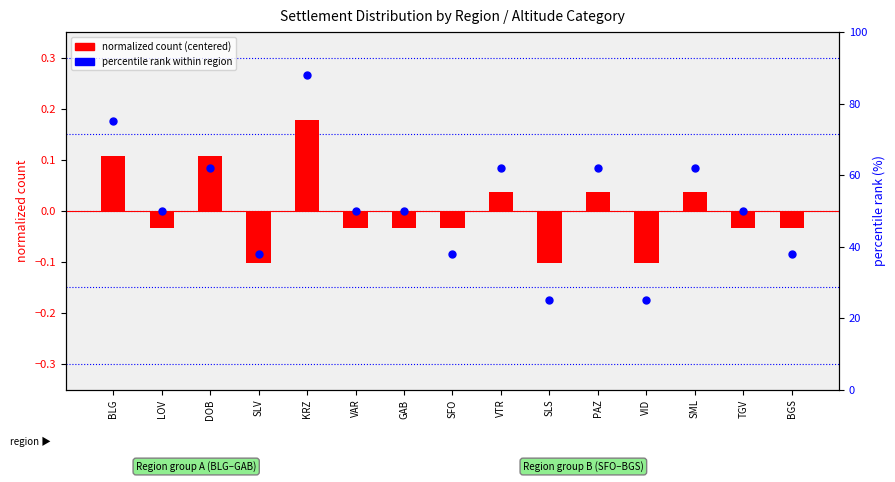

Which series has the widest spread of Y values?

percentile rank within region